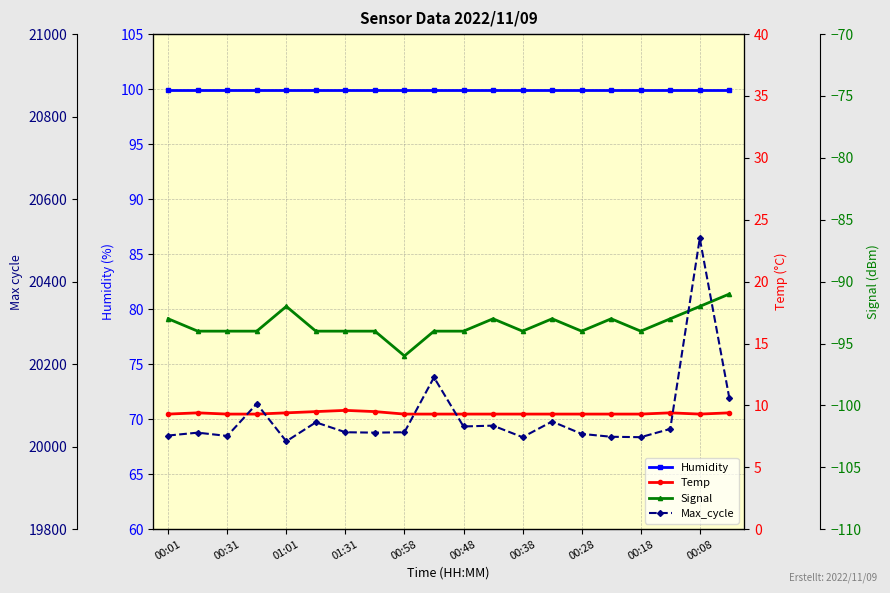

What position from the left is 00:38?

13